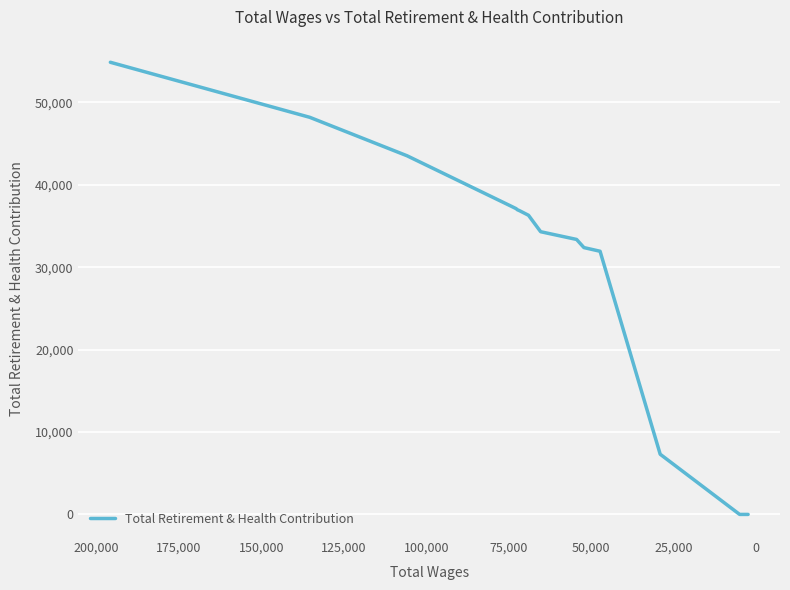

Reading left to right, transcribe all the data shown in this chart.

54874	48194	43524	37439	37111	36974	36864	36305	34310	33372	32383	31938	7305	0	0